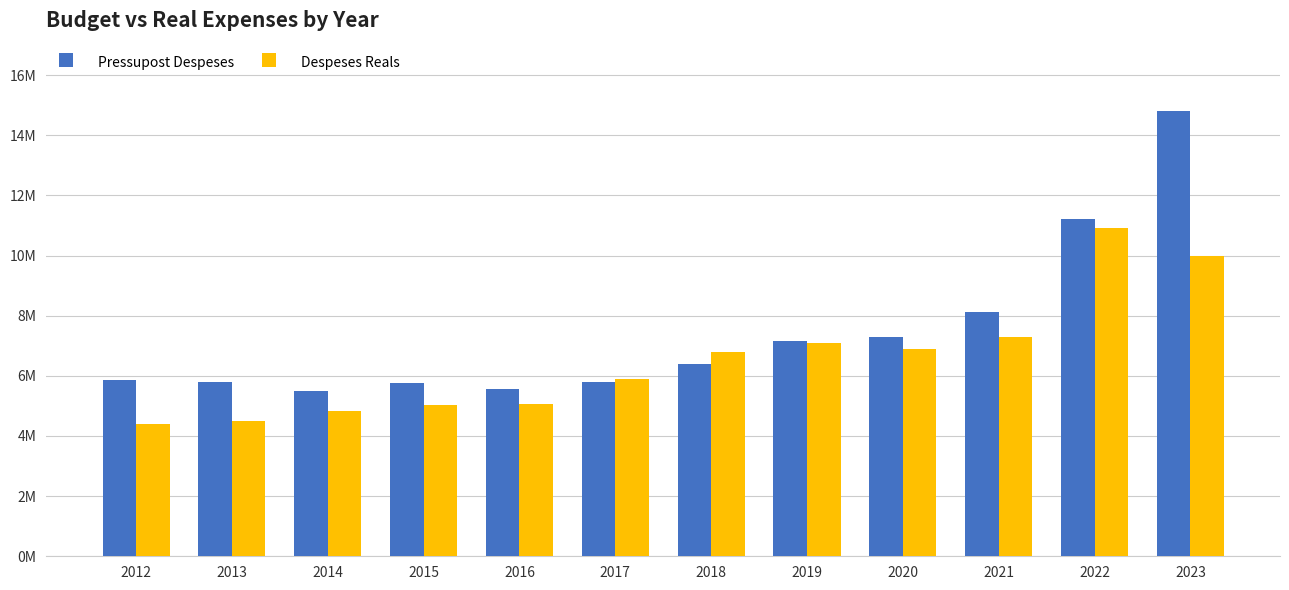

What is the value of the Despeses Reals bar at the 5th from the left?

5048940.3